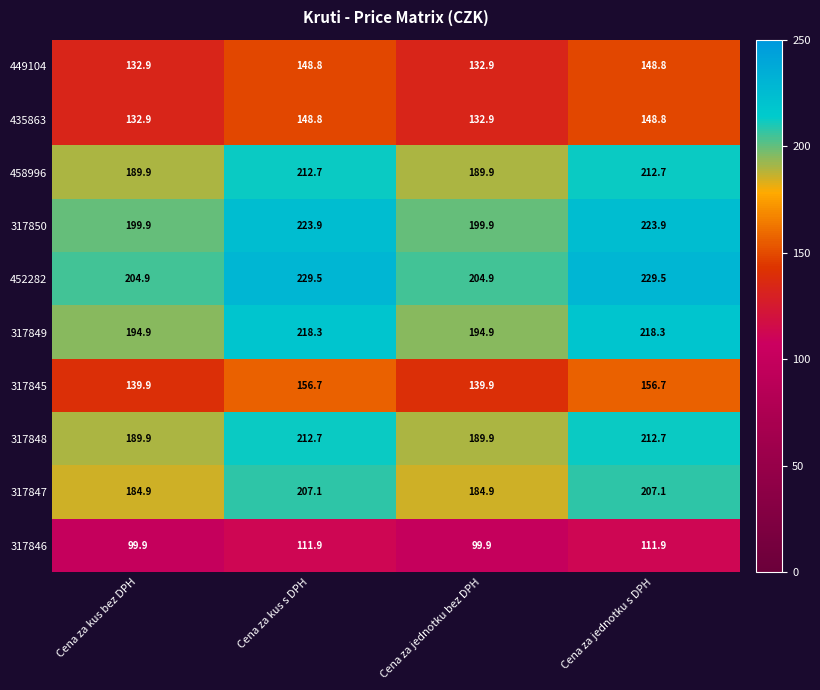

True or false: 317845 has a value of 156.7 at Cena za jednotku s DPH.

True